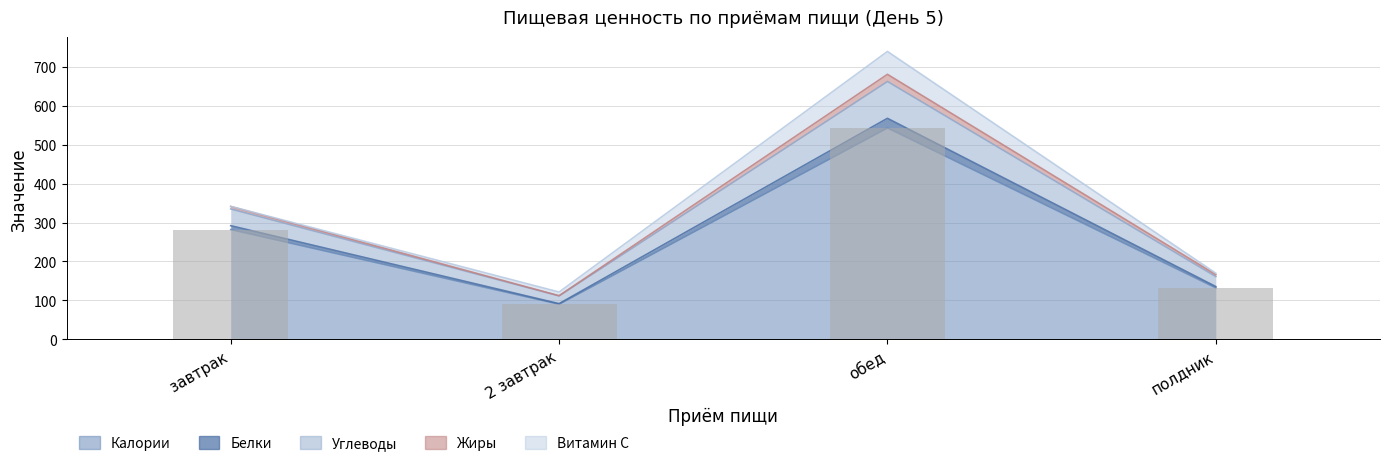

Is it true that Белки equals 1198.0 at обед?

False